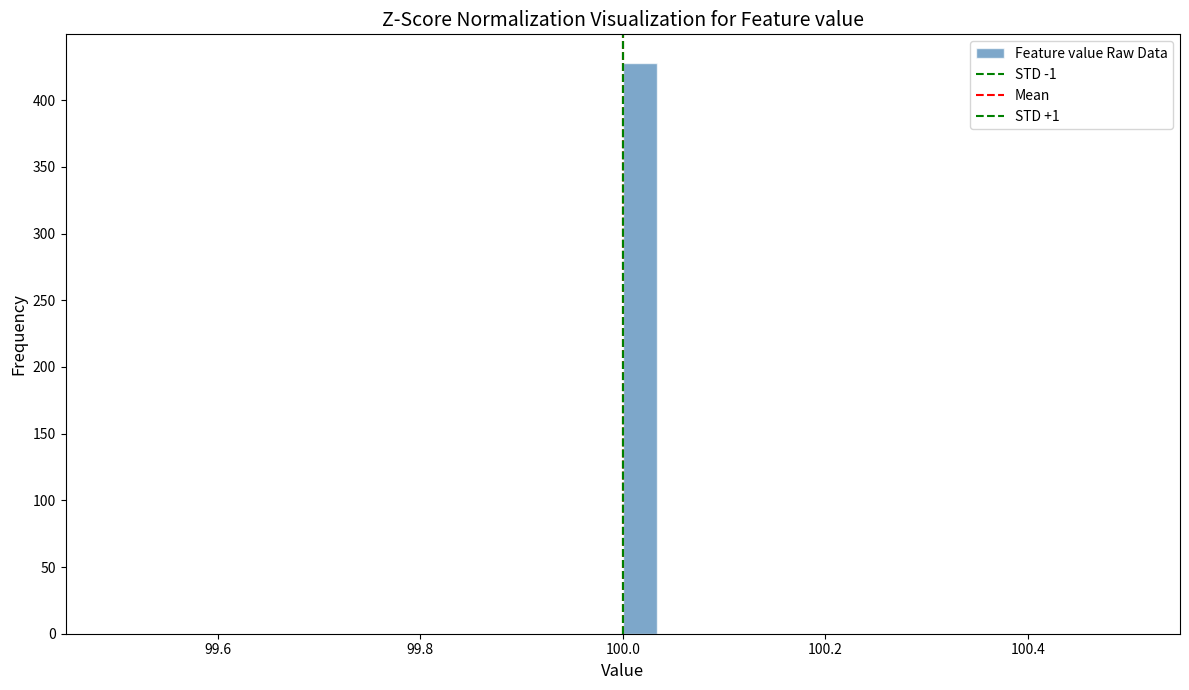

Read against the x-axis, roughly where is the centre of the tallest bar?

100.02